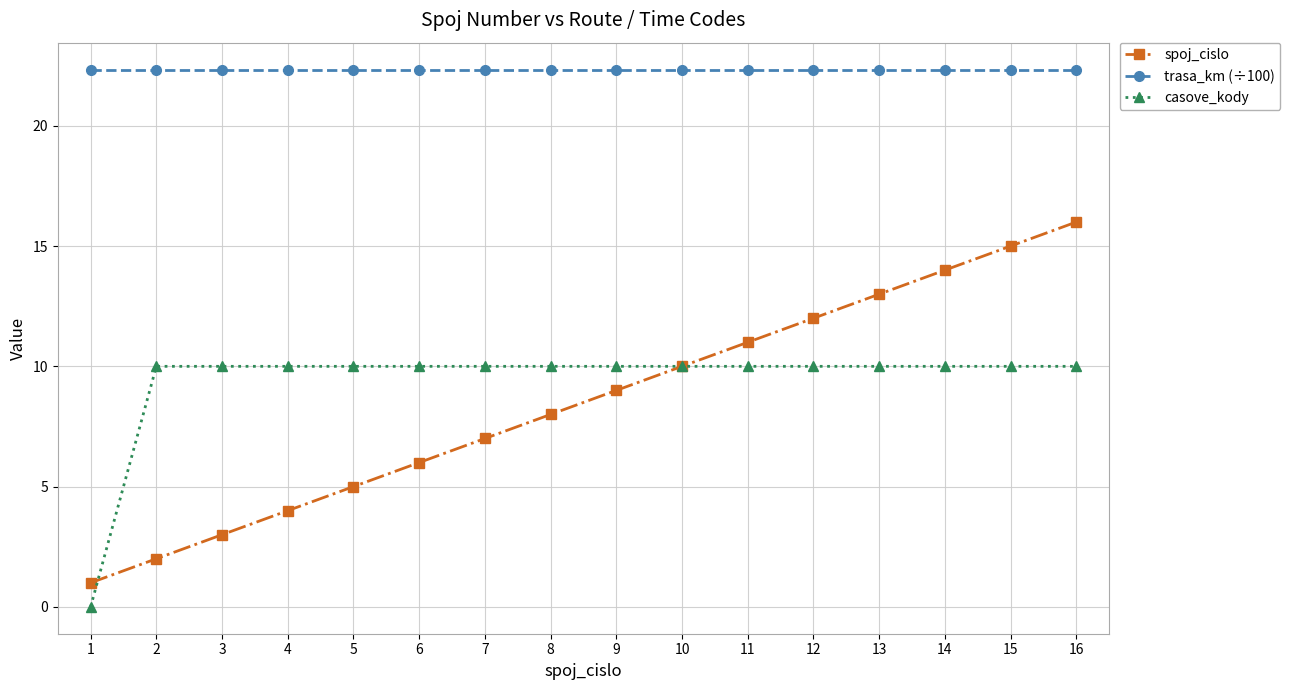

How many distinct data groups are displayed?

3